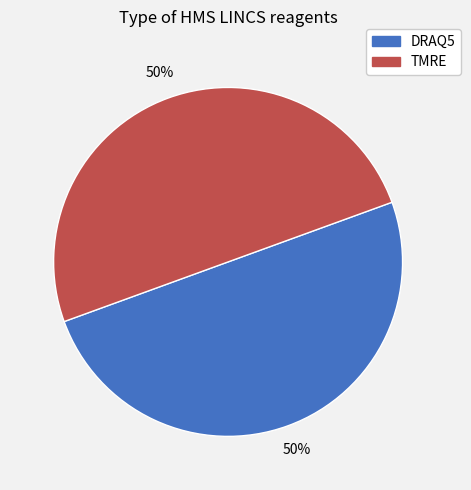

To the nearest percent, what percentage of the pie is DRAQ5?

50%